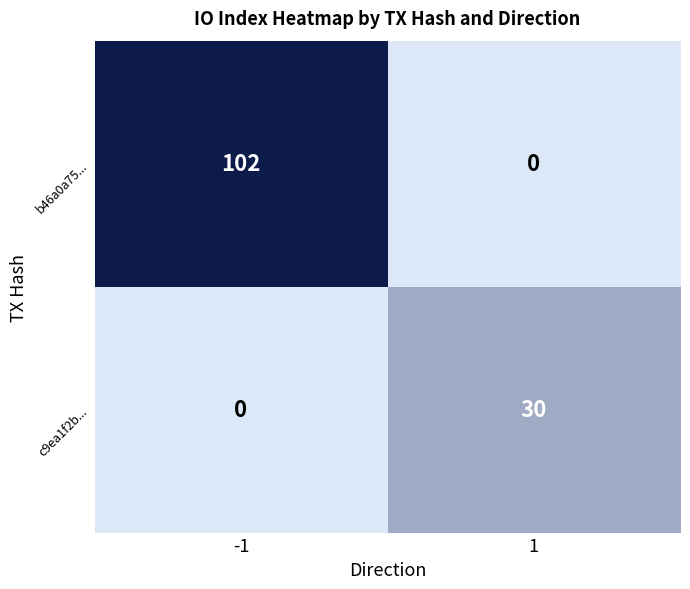

How many data points does each series have?

2